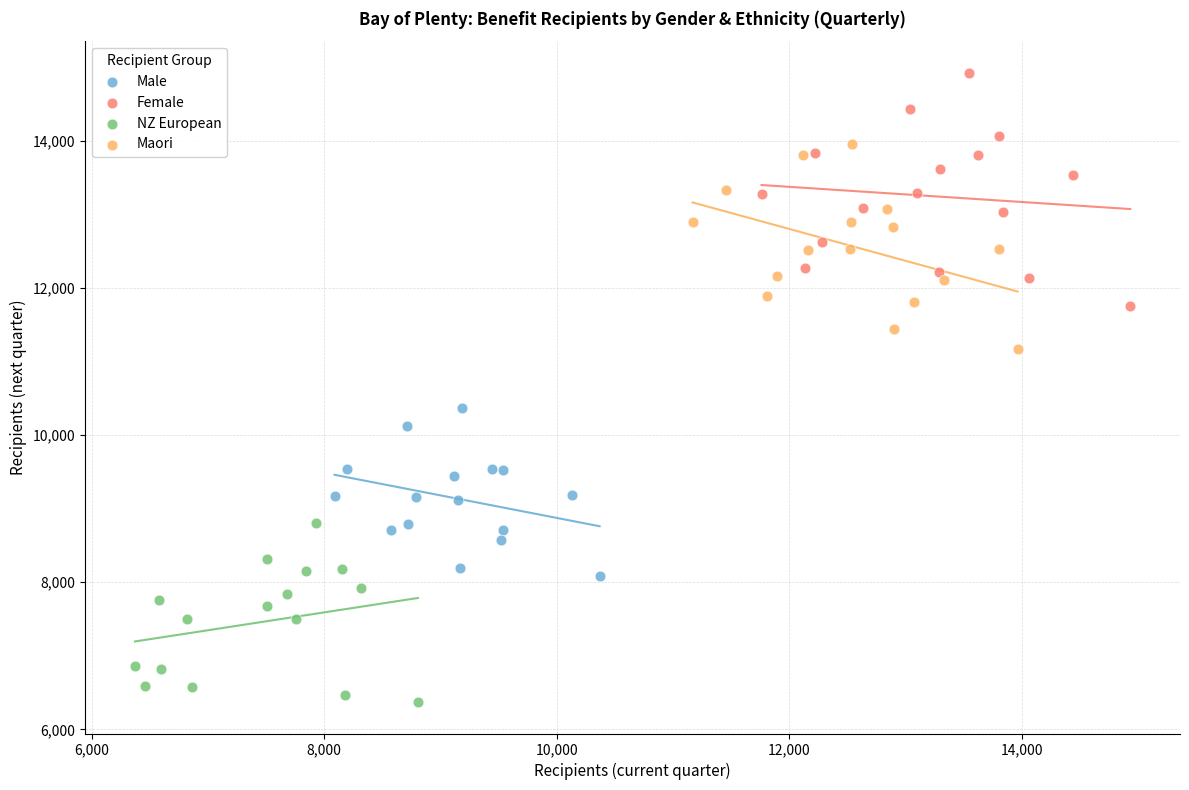

Which series contains the lowest Y value?

NZ European